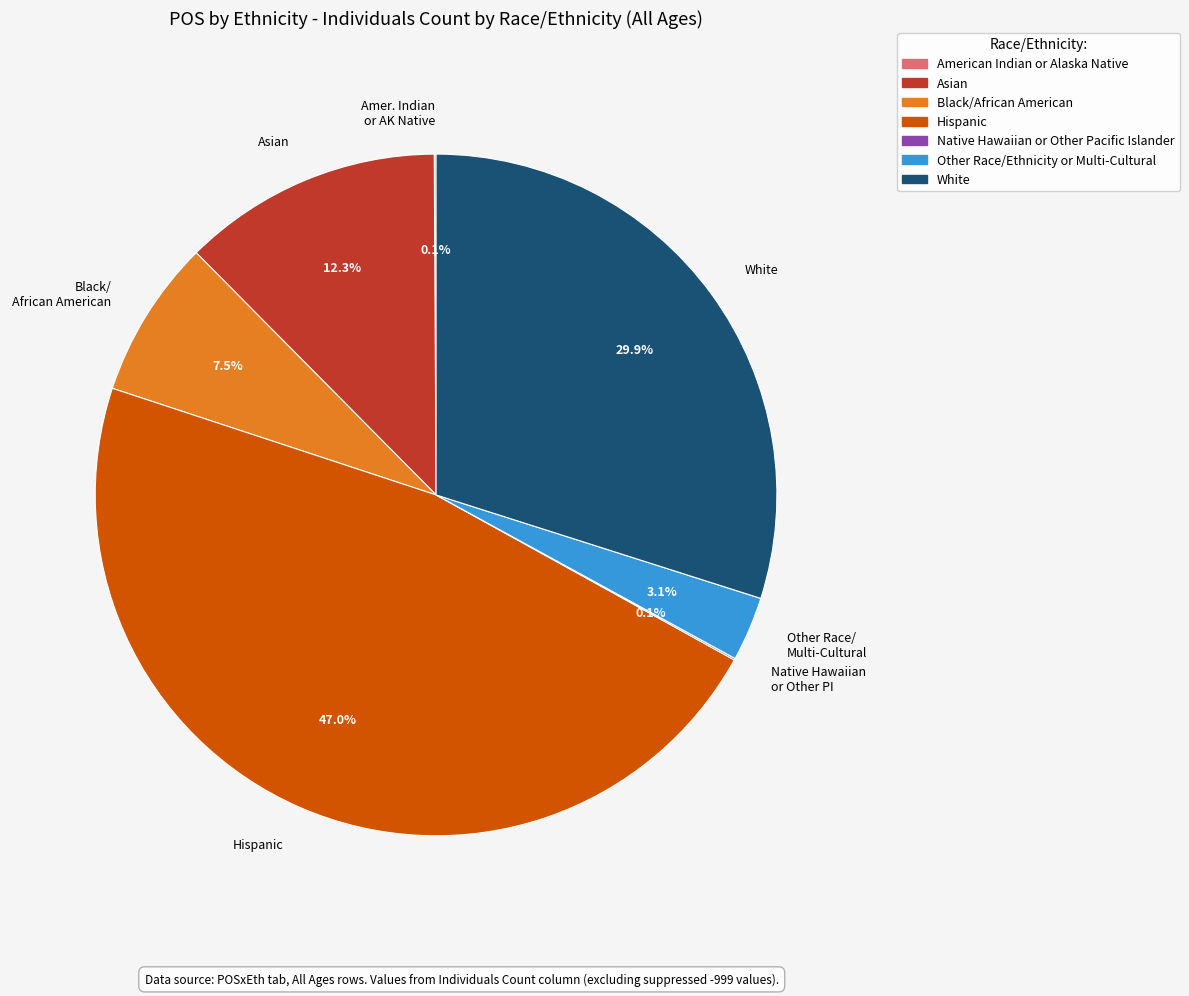

Does Hispanic represent more than half of the total?

No